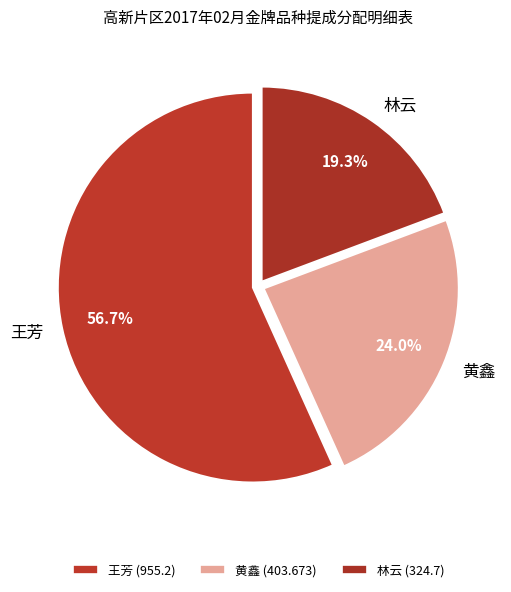

The 王芳 slice represents 50% of the pie. True or false?

False